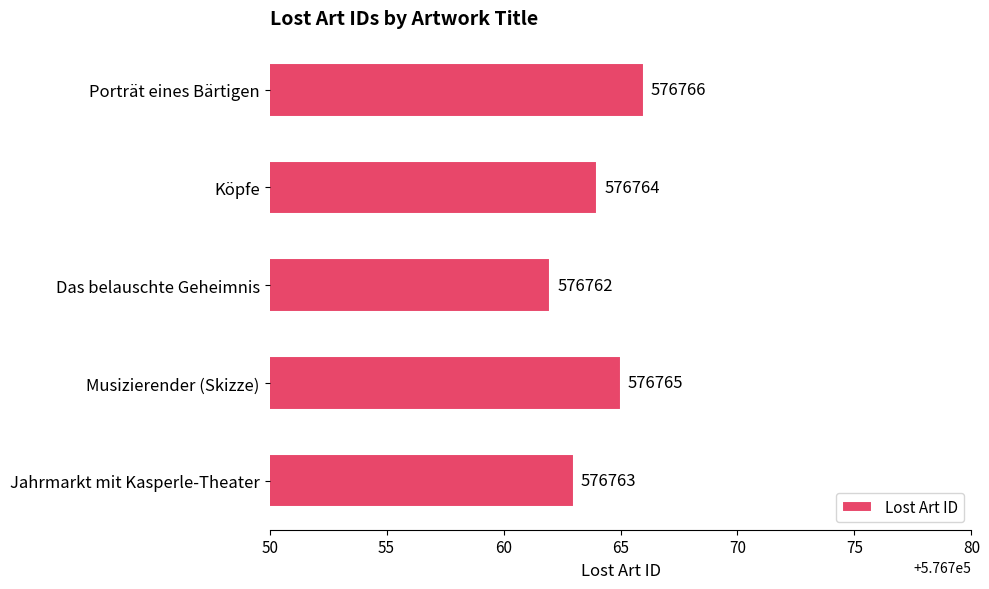

What is the value of the 2nd bar from the top?

576764